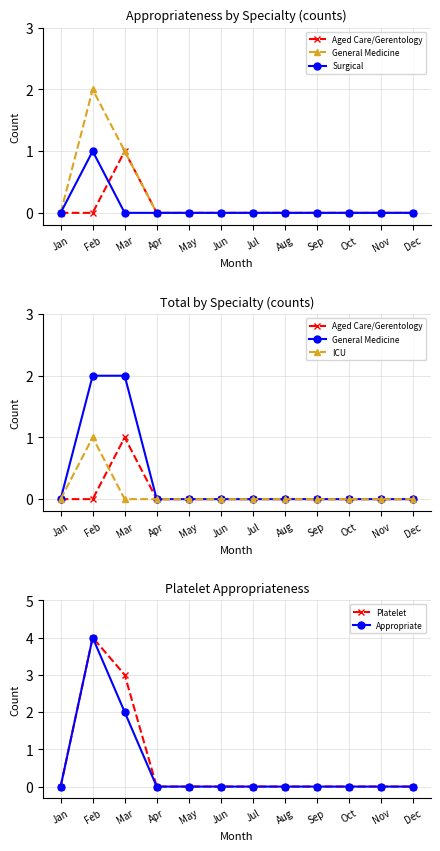

How many interior local peaks does the Platelet series have?

1